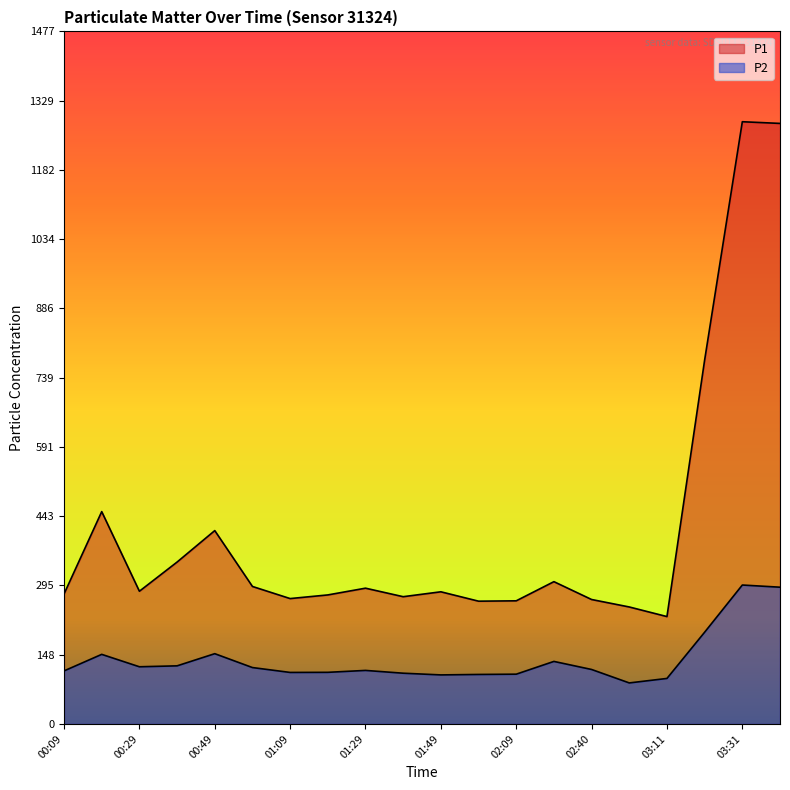

Which has a higher value, 01:39 or 01:29?

01:29